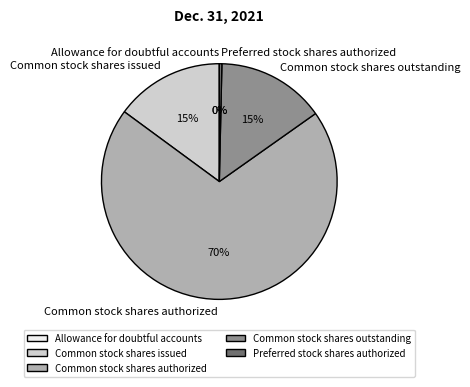

To the nearest percent, what is the average slice percentage?

20%